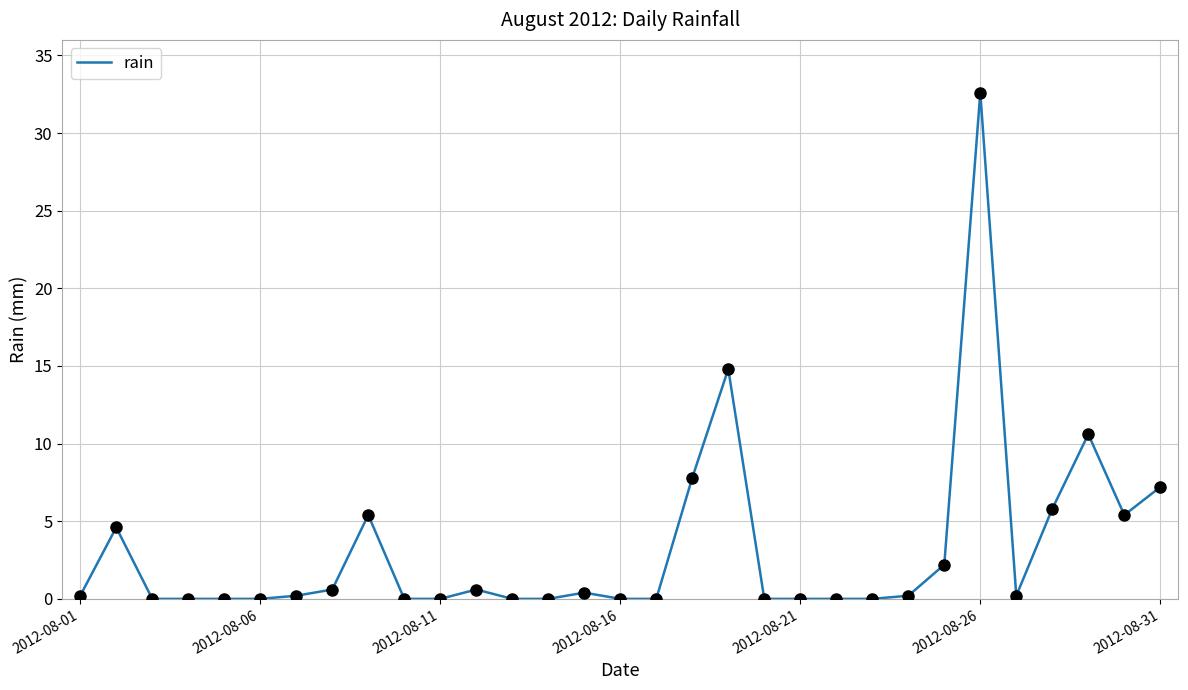

What is the maximum value shown in the chart?

32.6